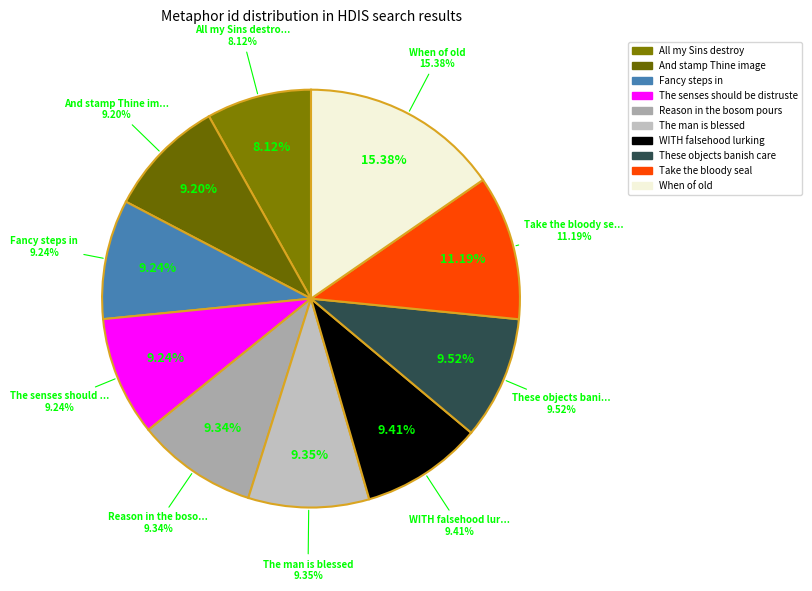

The All my Sins destroy slice represents 13% of the pie. True or false?

False